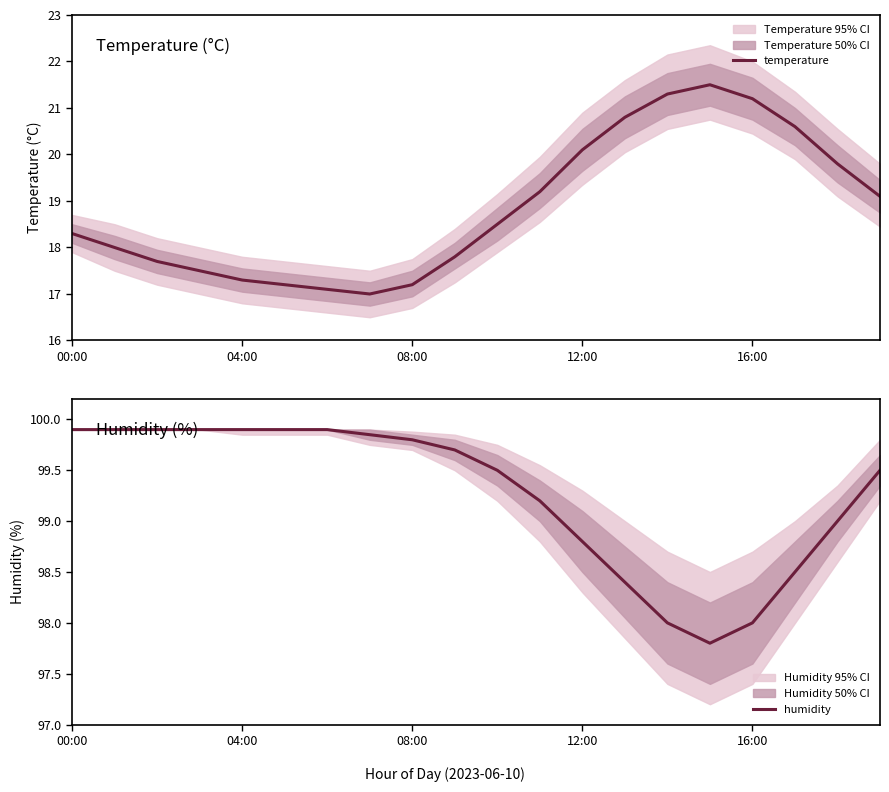

What is the value of the temperature point at the 9th from the left?

17.2